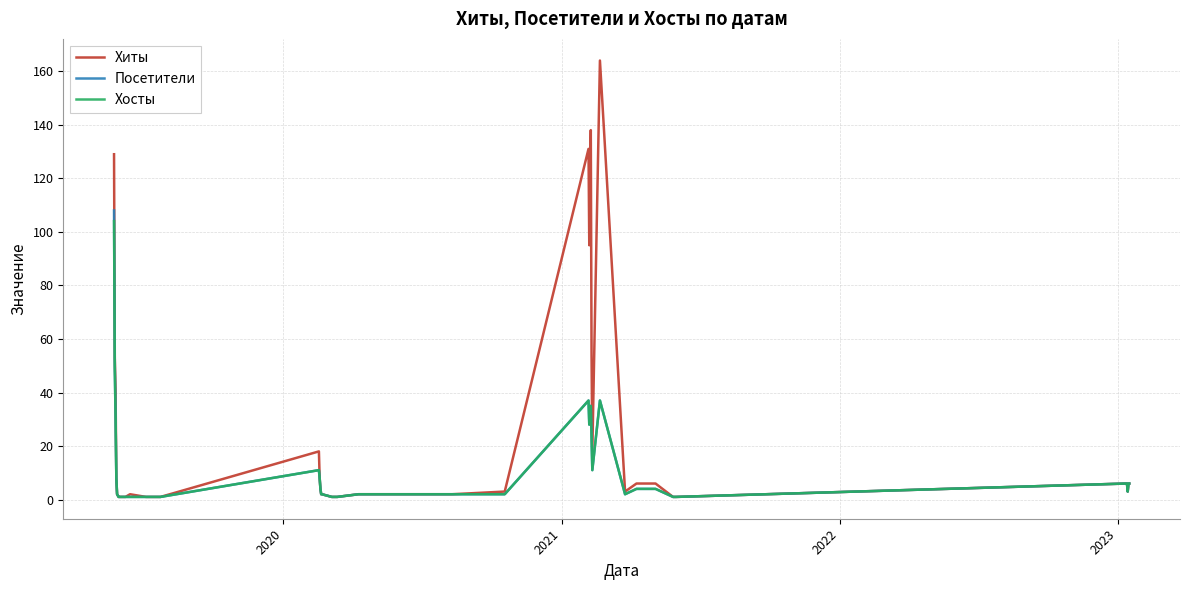

Which series has the largest total across all categories?

Хиты